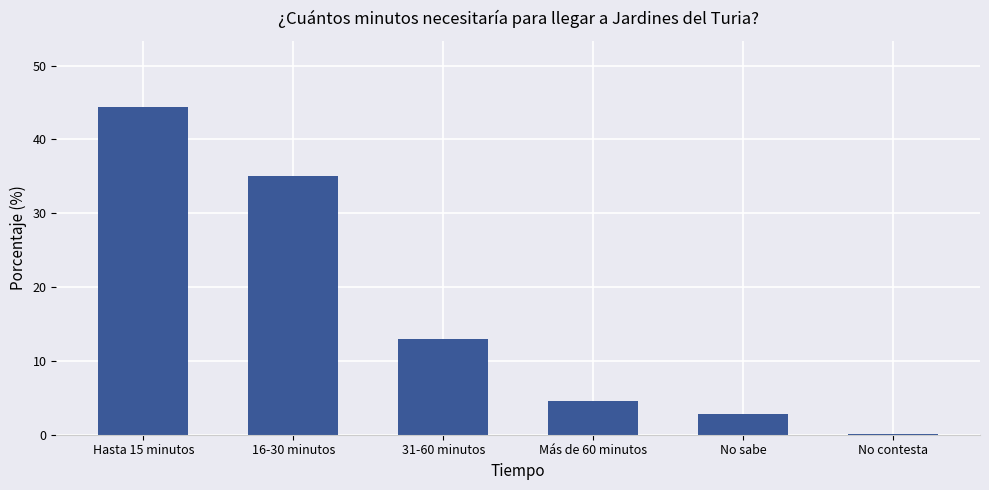

What is the average value?

16.7